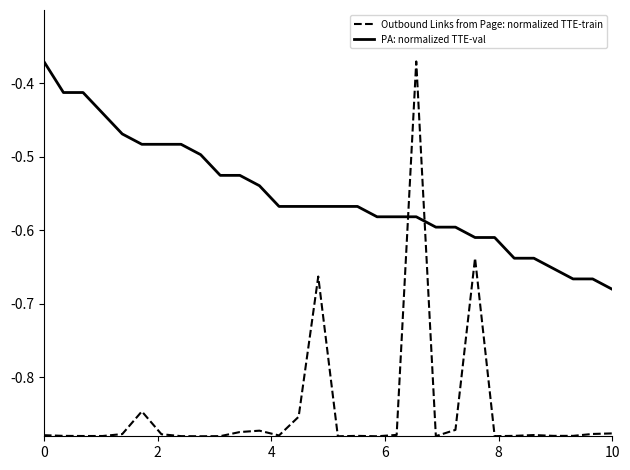

Rank the series by their average value, from highest to lowest.

PA: normalized TTE-val, Outbound Links from Page: normalized TTE-train